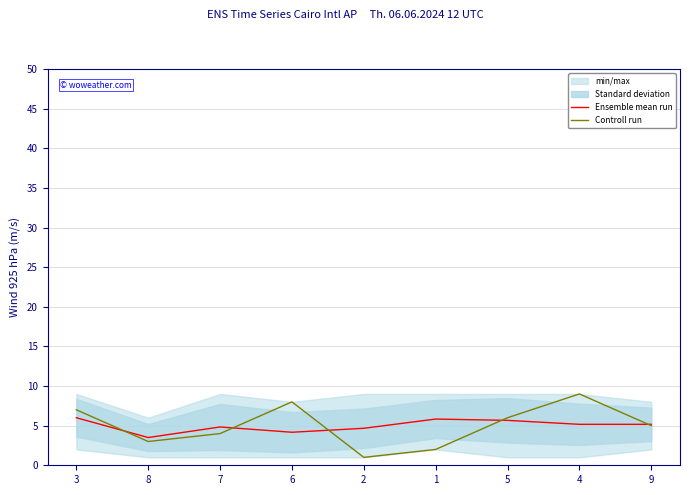

How many values in the Controll run series are below 5?

4